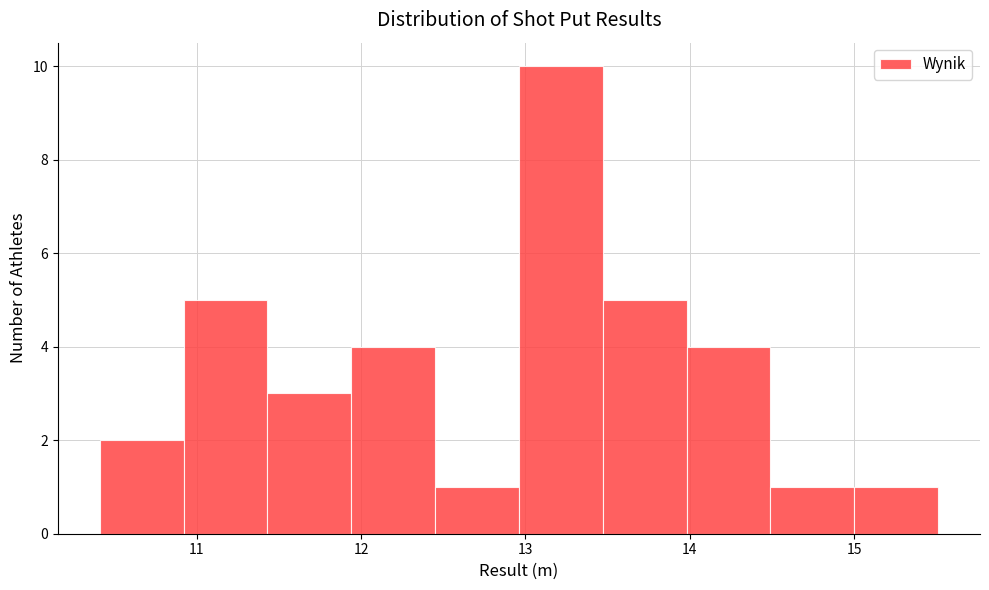

How tall is the bar that spans 10.41 to 10.92 on the x-axis? Neither the bar edges nor the heights are printed on the chart, so give them approximately, as read against the axes.

2